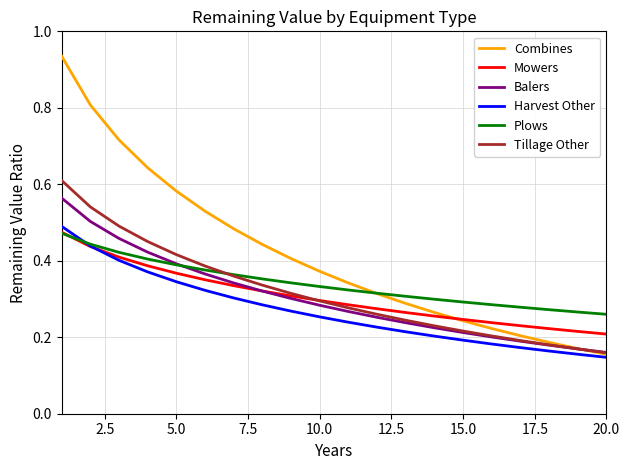

How many intersections are there between Combines and Balers?

1